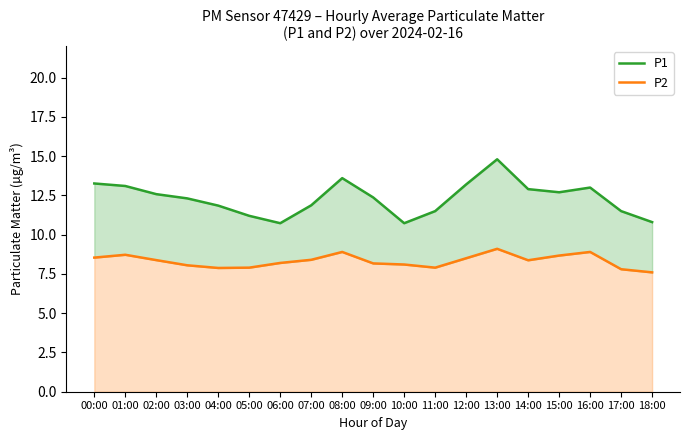

True or false: P1 has a value of 3.3 at 17:00.

False